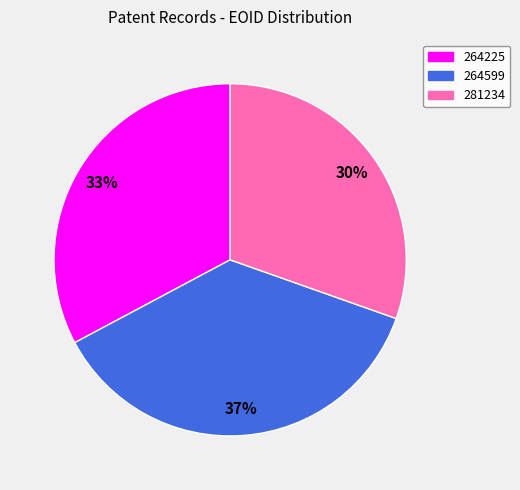

True or false: 281234 accounts for 38% of the total.

False